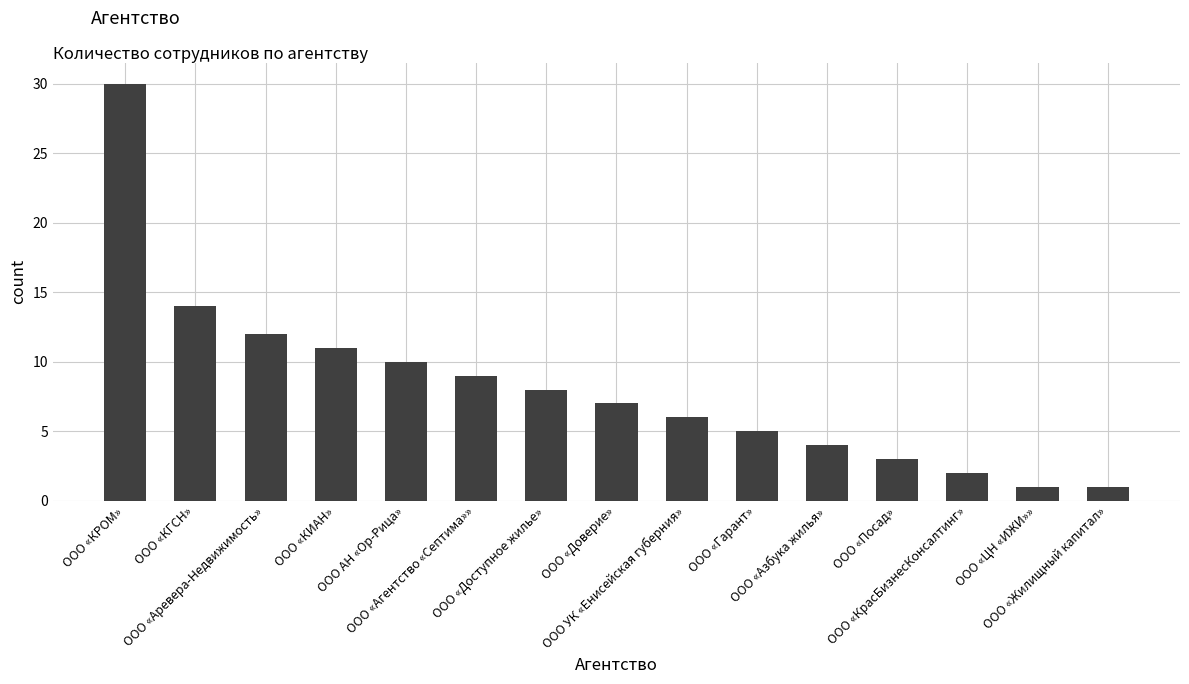

What is the maximum value shown in the chart?

30